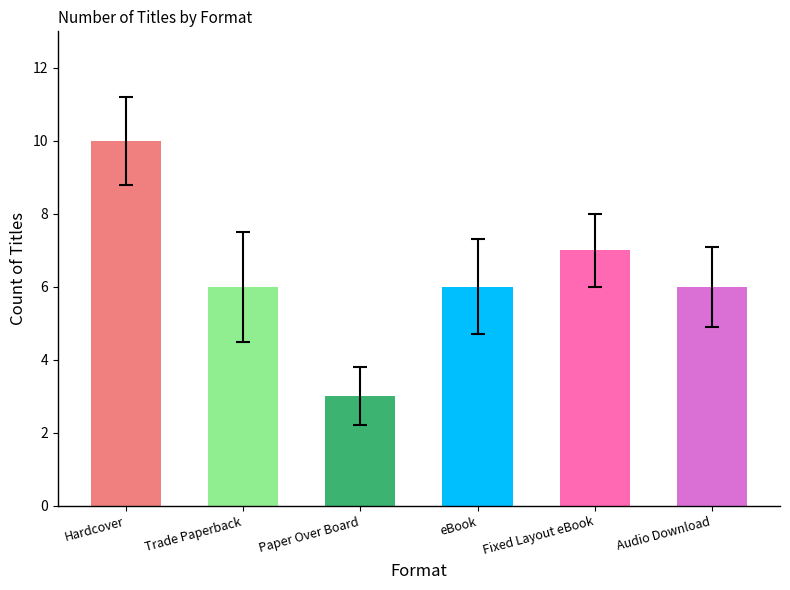

What is the difference between the maximum and minimum values?

7